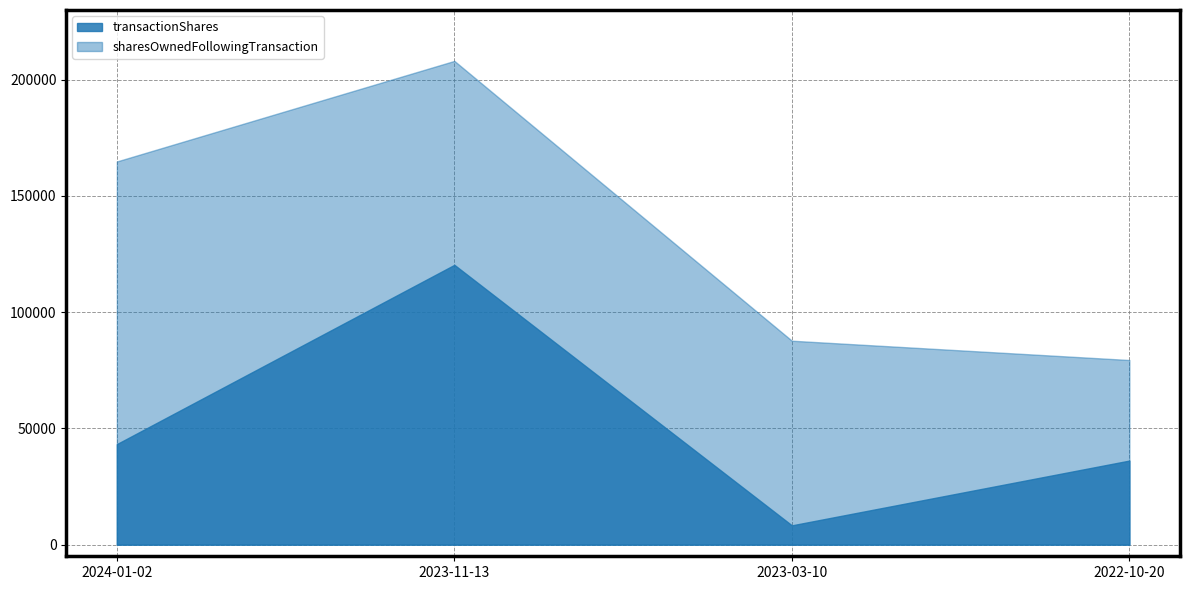

What is the total value across all series at 2022-10-20?

115599